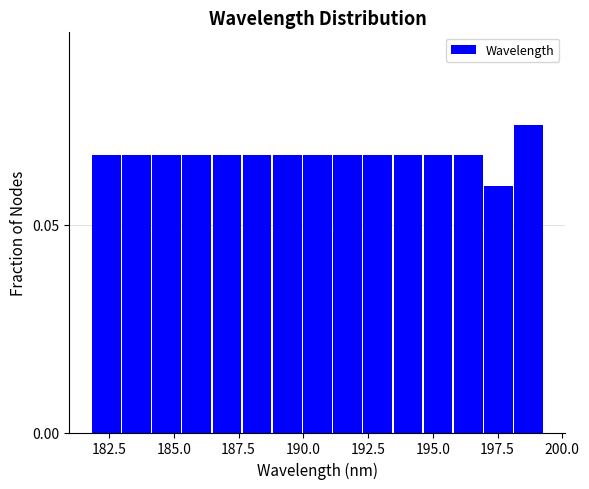

Read against the x-axis, roughly where is the centre of the tallest bar?

198.5